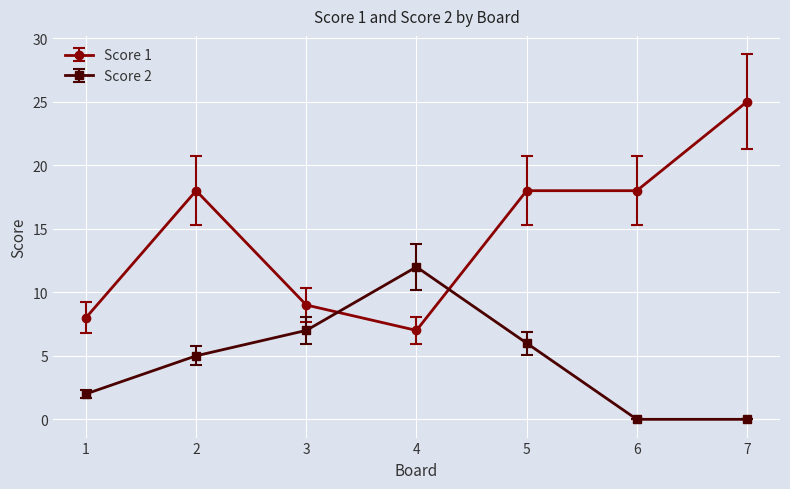

List the series in order of their peak value, lowest first.

Score 2, Score 1